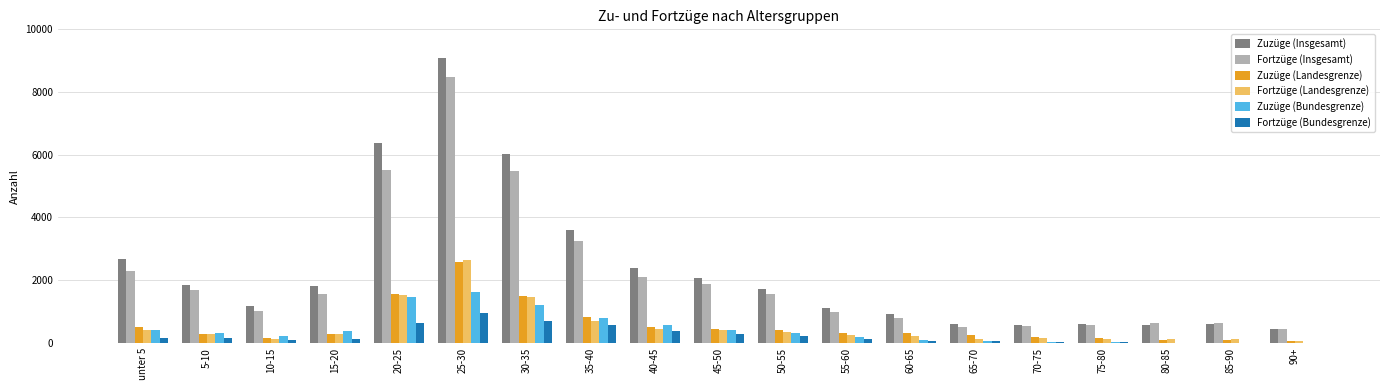

Count the number of categories in the chart.

19